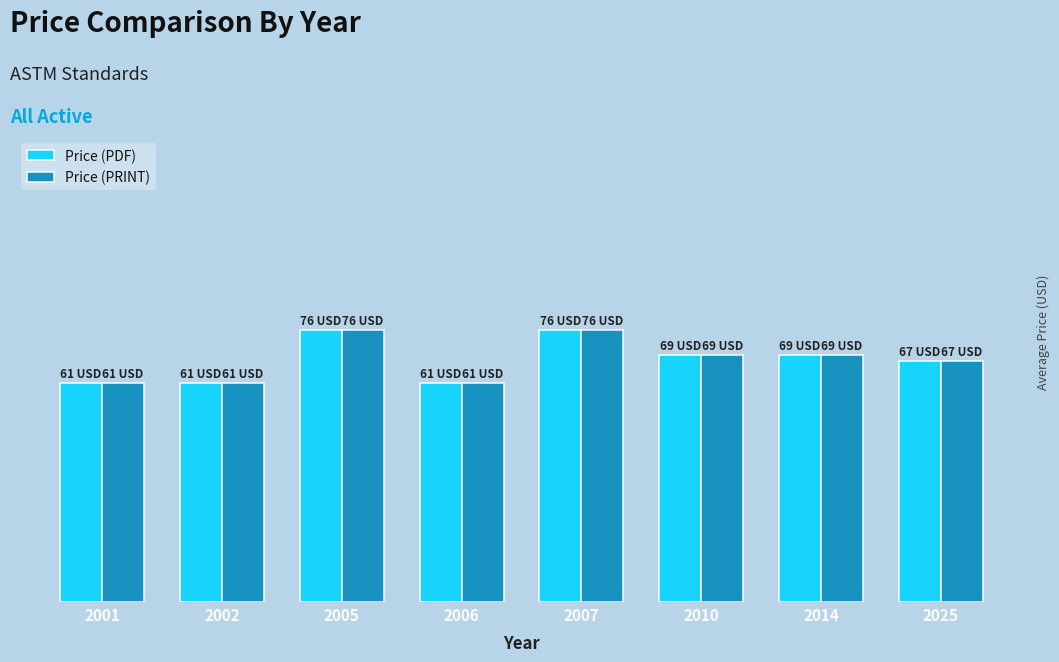

What are all the series names shown in the legend?

Price (PDF), Price (PRINT)